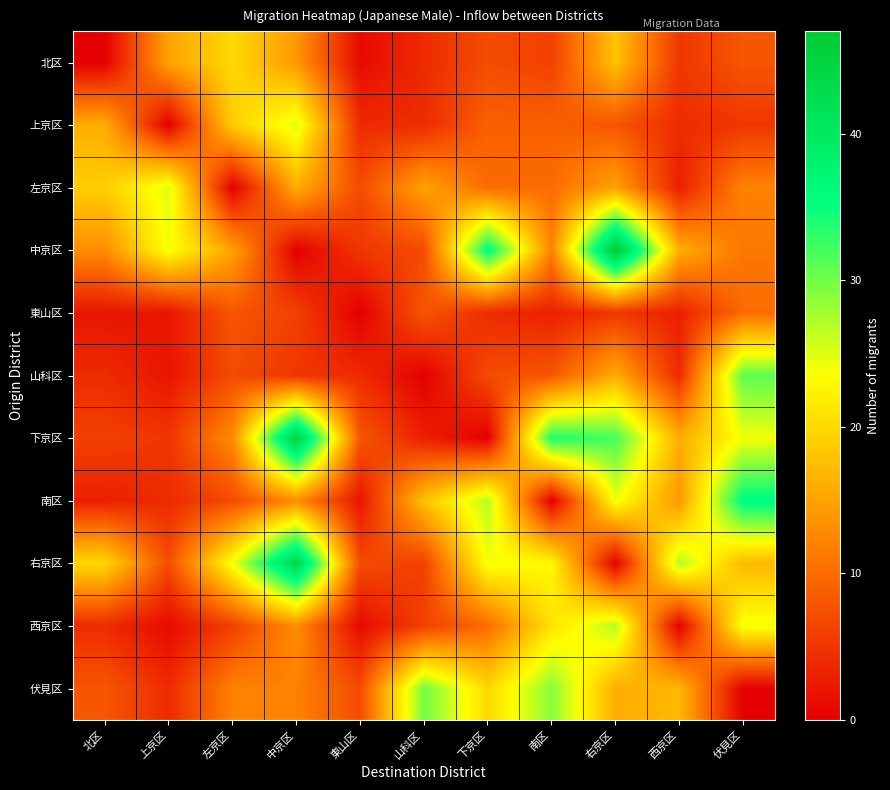

Reading left to right, list all the values displayed in this chart.

北区: 北区=0	上京区=15	左京区=20	中京区=14	東山区=1	山科区=4	下京区=7	南区=6	右京区=18	西京区=5	伏見区=8
上京区: 北区=16	上京区=0	左京区=19	中京区=25	東山区=4	山科区=4	下京区=9	南区=9	右京区=8	西京区=4	伏見区=5
左京区: 北区=19	上京区=25	左京区=0	中京区=16	東山区=7	山科区=15	下京区=10	南区=10	右京区=15	西京区=3	伏見区=12
中京区: 北区=13	上京区=24	左京区=15	中京区=0	東山区=5	山科区=7	下京区=36	南区=12	右京区=47	西京区=16	伏見区=11
東山区: 北区=2	上京区=2	左京区=8	中京区=6	東山区=0	山科区=8	下京区=4	南区=3	右京区=5	西京区=3	伏見区=10
山科区: 北区=4	上京区=2	左京区=7	中京区=5	東山区=4	山科区=0	下京区=7	南区=8	右京区=16	西京区=4	伏見区=31
下京区: 北区=6	上京区=5	左京区=13	中京区=45	東山区=8	山科区=3	下京区=0	南区=34	右京区=32	西京区=16	伏見区=24
南区: 北区=3	上京区=4	左京区=7	中京区=13	東山区=2	山科区=18	下京区=27	南区=0	右京区=24	西京区=14	伏見区=36
右京区: 北区=20	上京区=7	左京区=24	中京区=44	東山区=7	山科区=6	下京区=24	南区=23	右京区=0	西京区=27	伏見区=17
西京区: 北区=4	上京区=1	左京区=6	中京区=13	東山区=1	山科区=6	下京区=10	南区=21	右京区=27	西京区=0	伏見区=24
伏見区: 北区=8	上京区=4	左京区=12	中京区=12	東山区=7	山科区=30	下京区=20	南区=29	右京区=16	西京区=17	伏見区=0